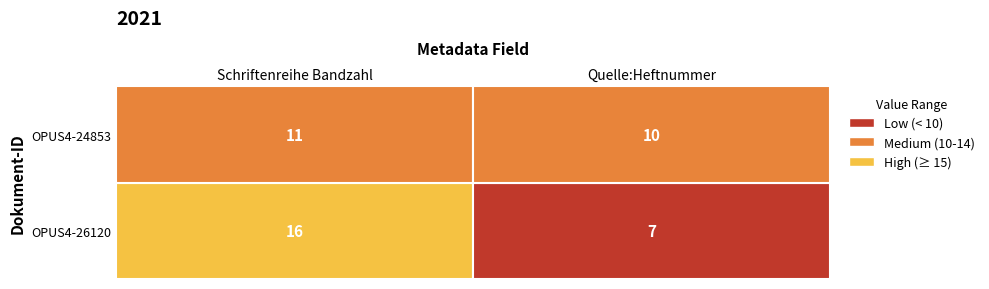

Which series changed the most between 0 and 1?

OPUS4-26120